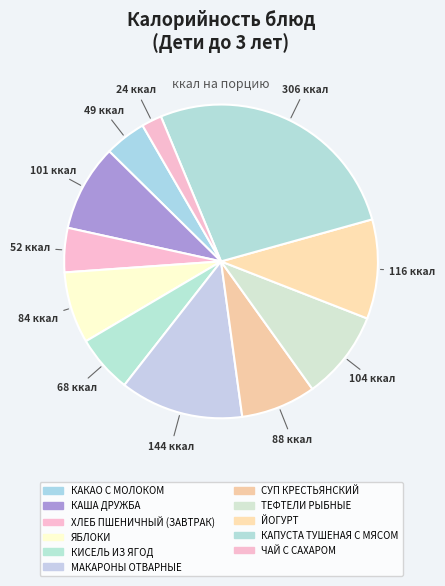

Combined, what portion of the pie is ХЛЕБ ПШЕНИЧНЫЙ (ЗАВТРАК) and ТЕФТЕЛИ РЫБНЫЕ?

13.7%